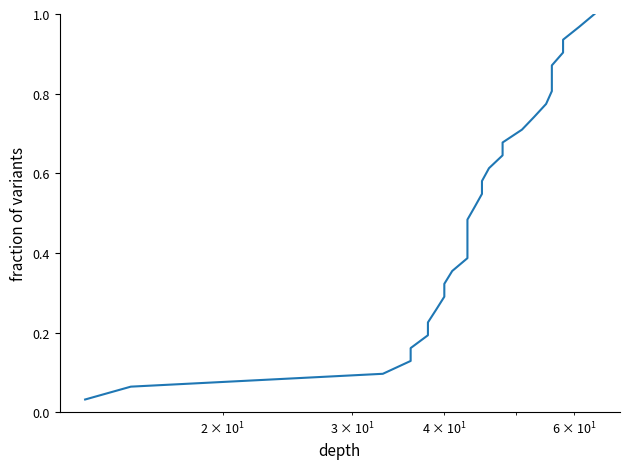

Reading left to right, list all the values displayed in this chart.

0.0	0.1	0.1	0.1	0.2	0.2	0.2	0.3	0.3	0.3	0.4	0.4	0.4	0.5	0.5	0.5	0.5	0.6	0.6	0.6	0.7	0.7	0.7	0.8	0.8	0.8	0.9	0.9	0.9	1.0	1.0